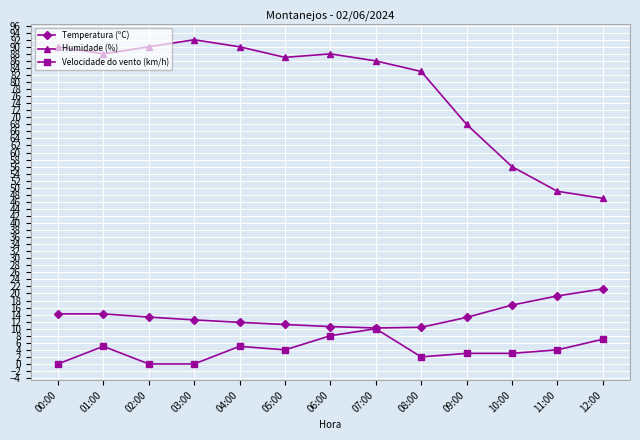

What is the spread (max minus min) of values at 11:00?

45.0